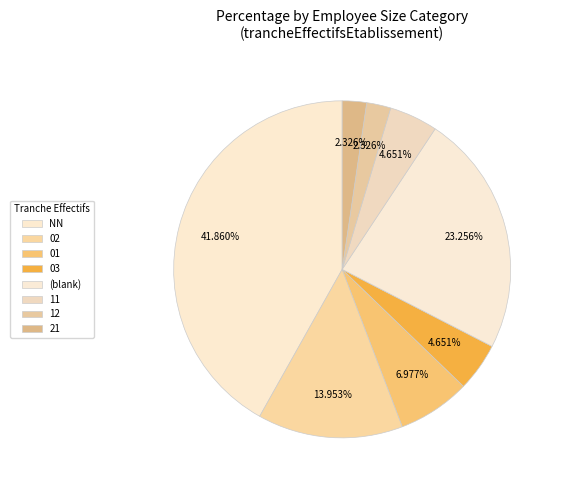

What is the smallest slice in the pie chart?

21